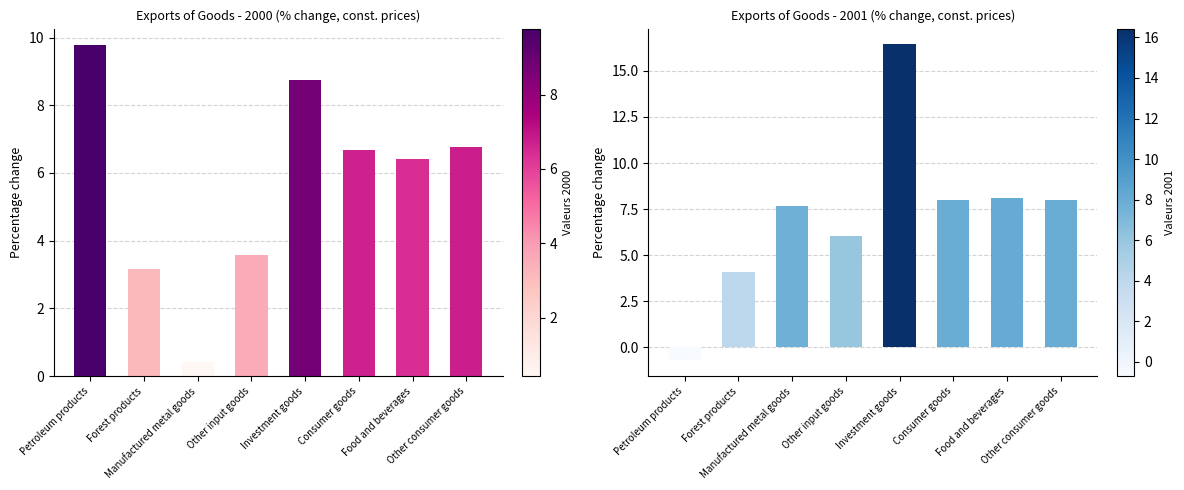

Reading left to right, extract all data points from this chart.

2000: Petroleum products=9.8	Forest products=3.2	Manufactured metal goods=0.4	Other input goods=3.6	Investment goods=8.7	Consumer goods=6.7	Food and beverages=6.4	Other consumer goods=6.8
2001: Petroleum products=-0.7	Forest products=4.1	Manufactured metal goods=7.7	Other input goods=6.0	Investment goods=16.4	Consumer goods=8.0	Food and beverages=8.1	Other consumer goods=8.0